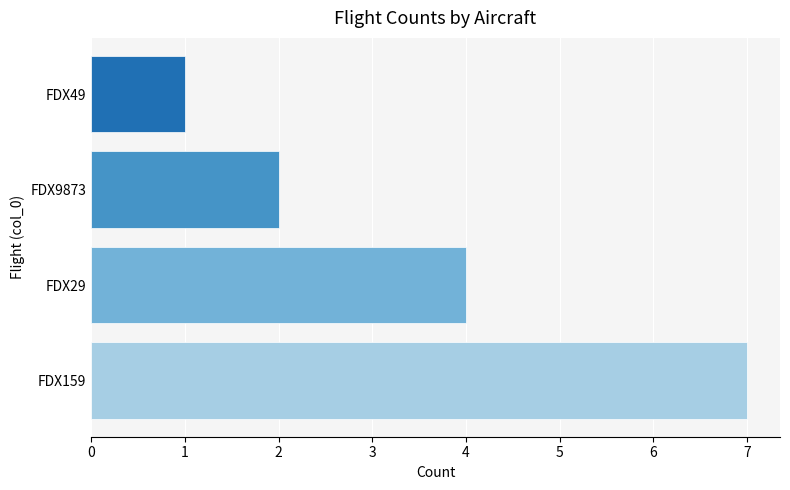

What is the difference between the maximum and second lowest values?

5